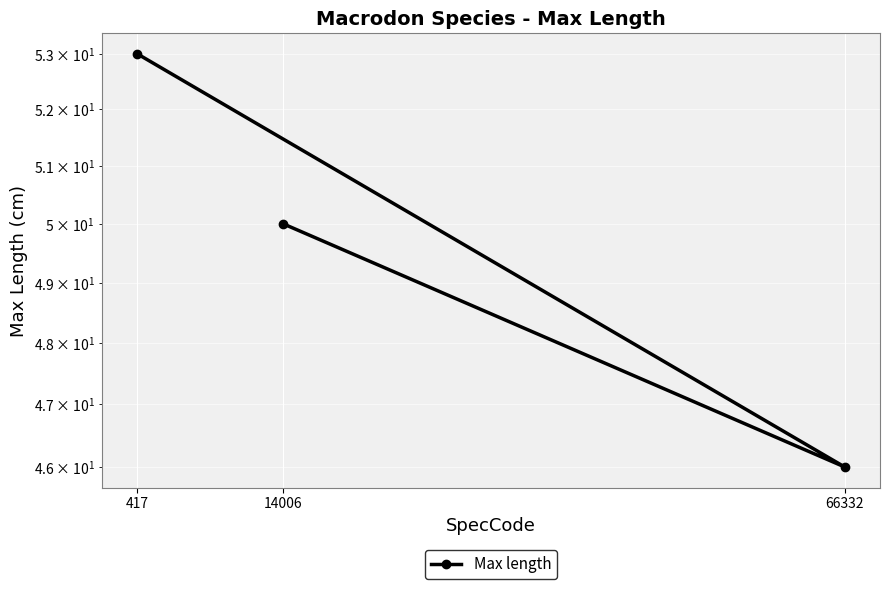

Reading left to right, extract all data points from this chart.

417=53	66332=46	14006=50